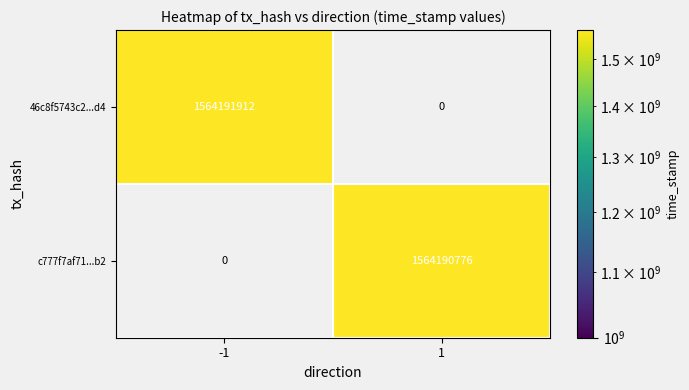

Which series has the largest range (max minus min)?

46c8f5743c293236c4739cdec652721c55519d4